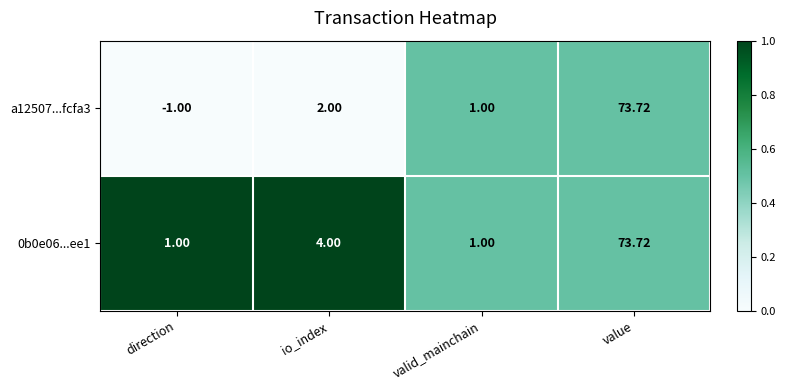

How many distinct data groups are displayed?

2